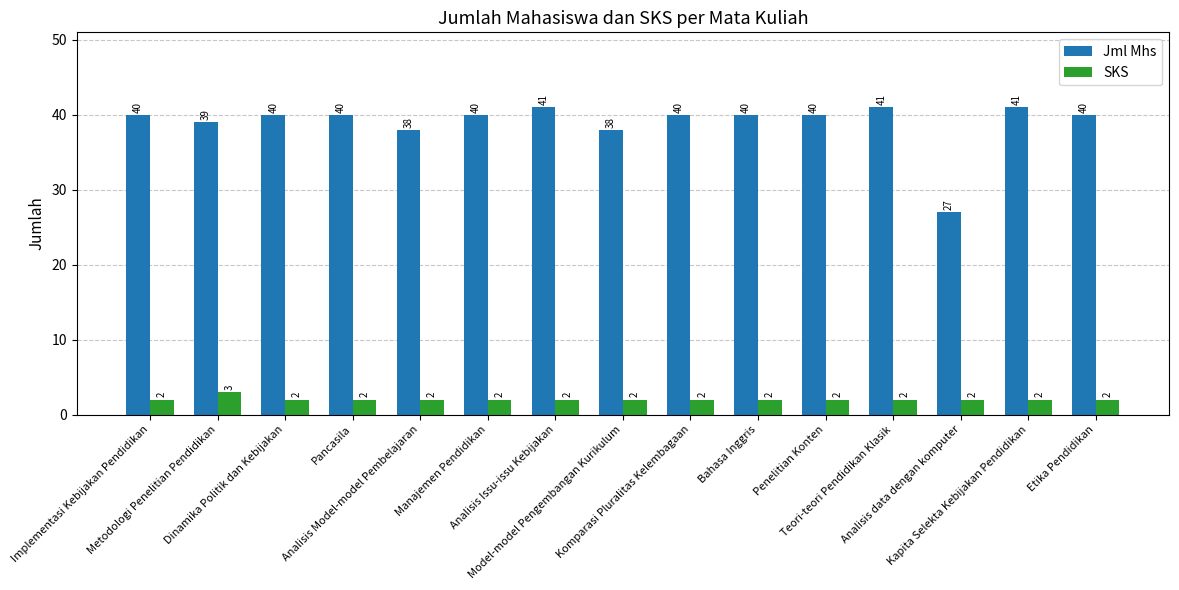

Count the number of data series in this chart.

2